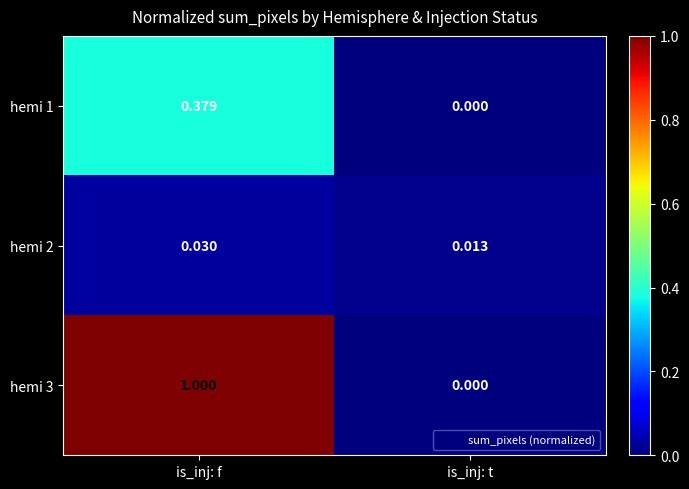

Which series changed the most between is_inj: f and is_inj: t?

hemi 3